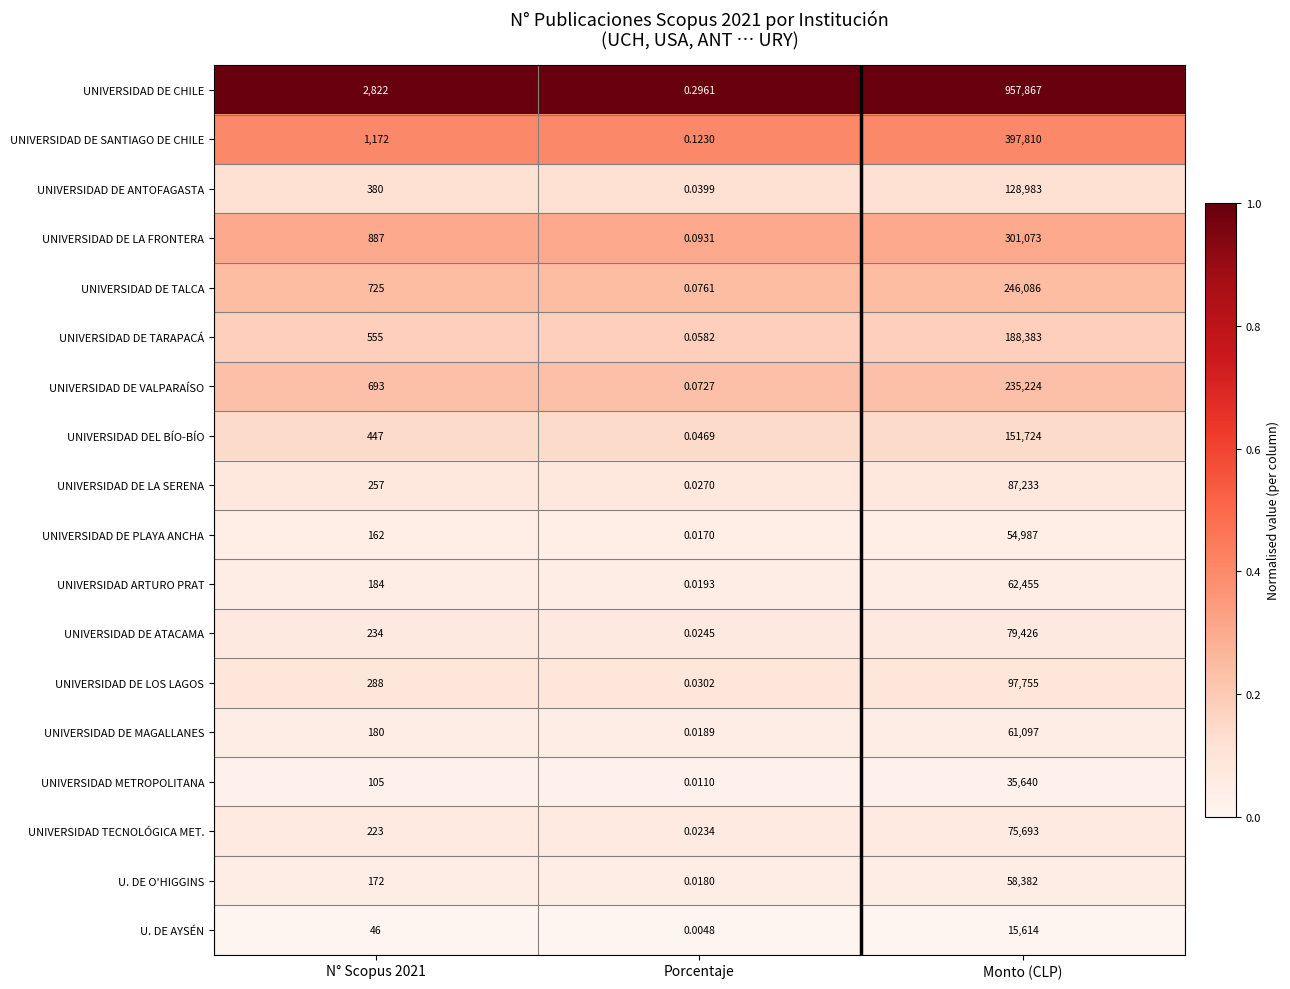

Which series has the largest total across all categories?

UNIVERSIDAD DE CHILE